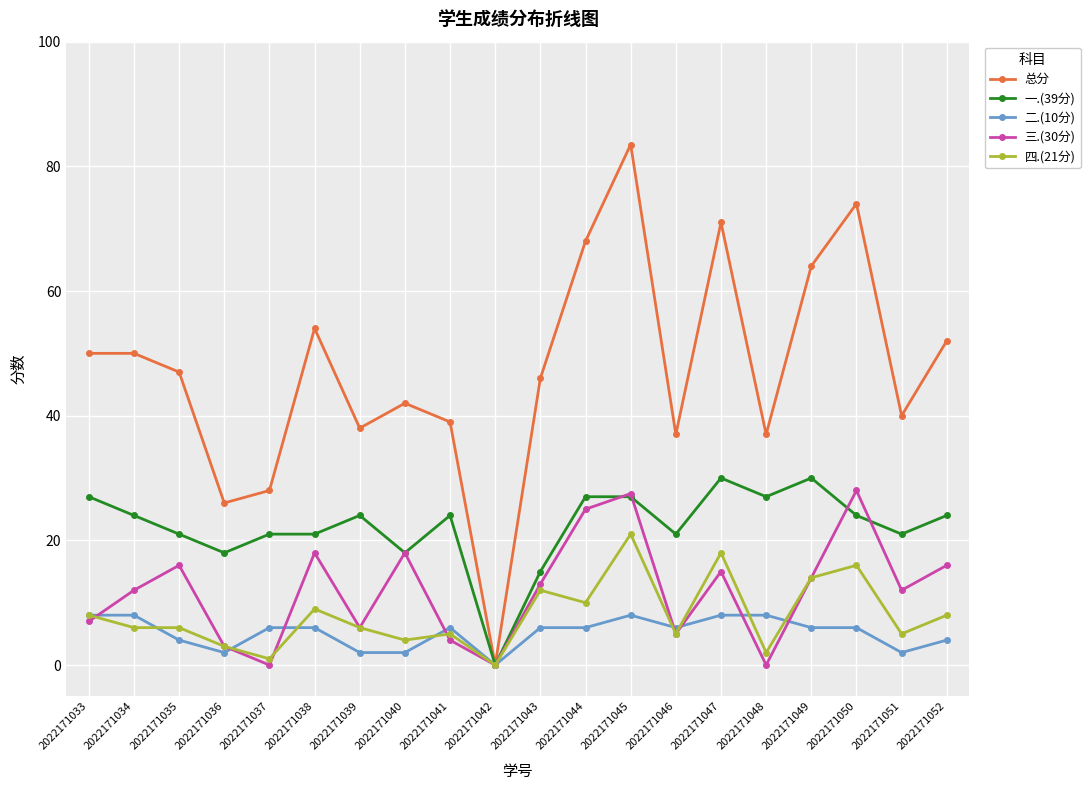

What is the sum of all 二.(10分) values?

104.0